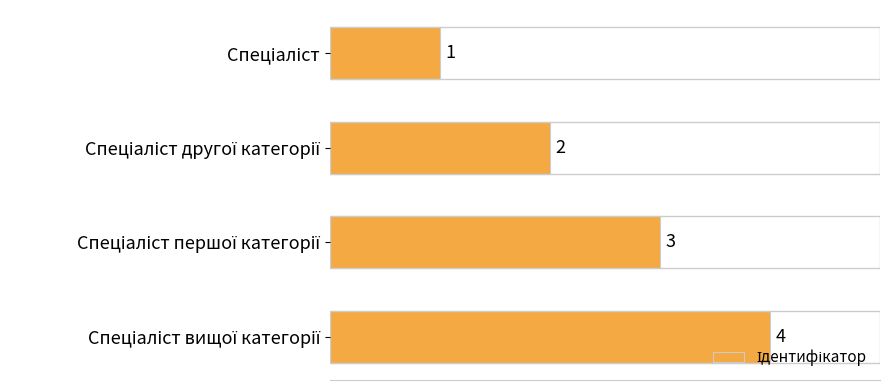

What is the sum of all values?

10